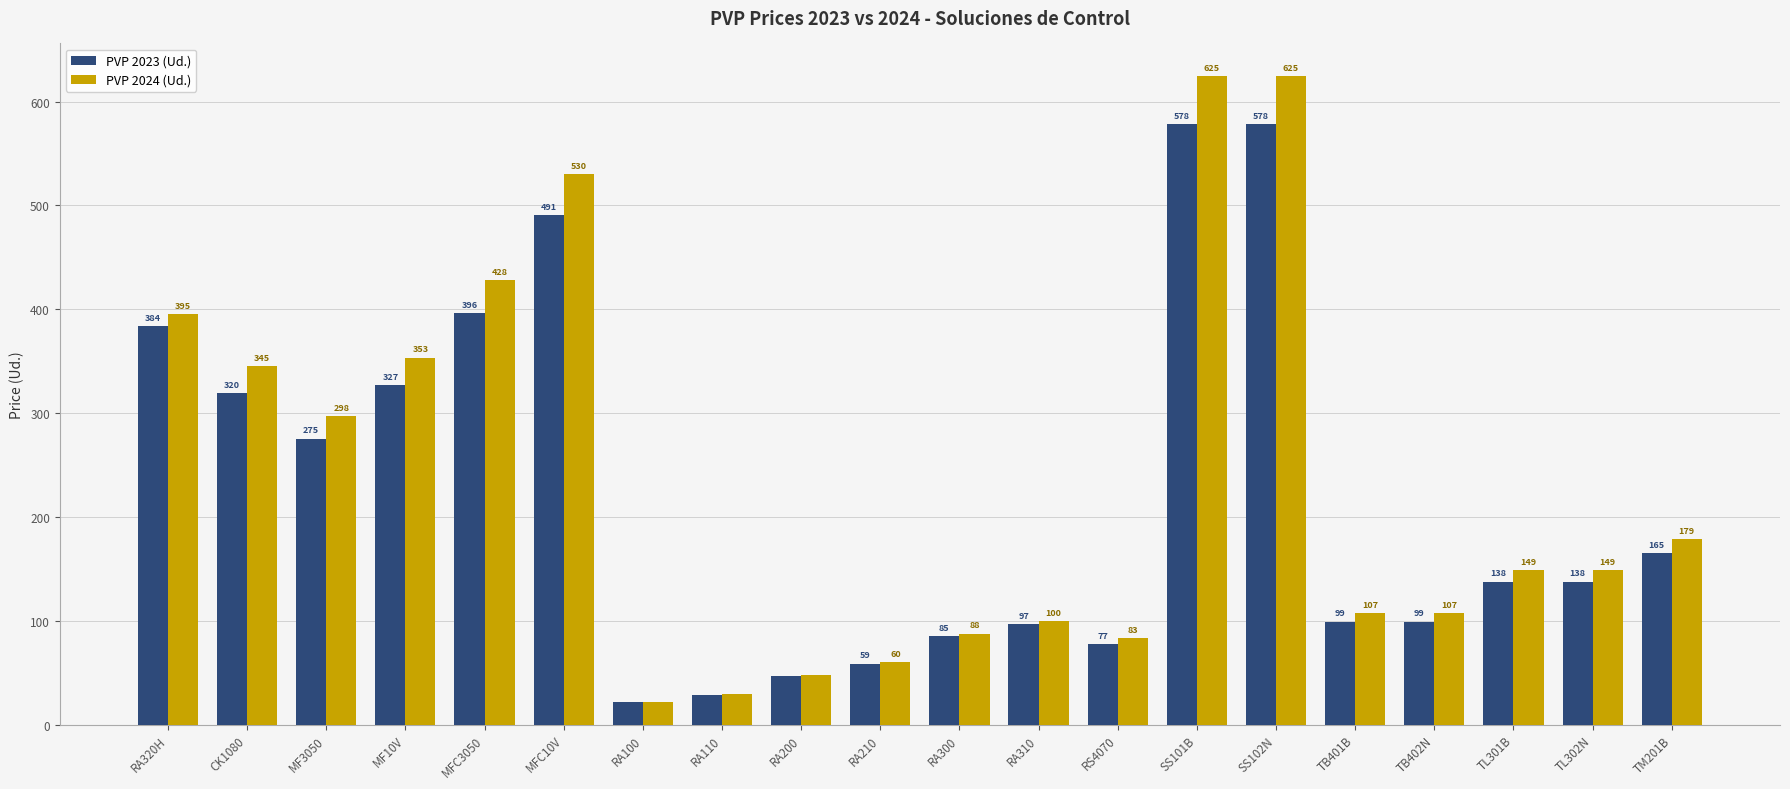

At how many categories does at least one series exceed 388?

5